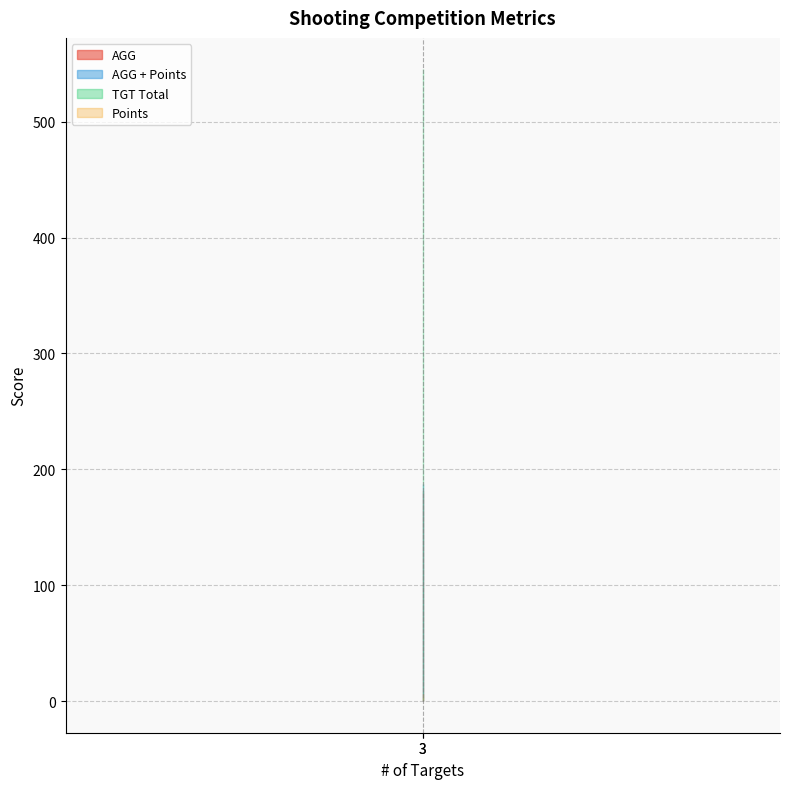

Between 3 and 3, which is larger?

3